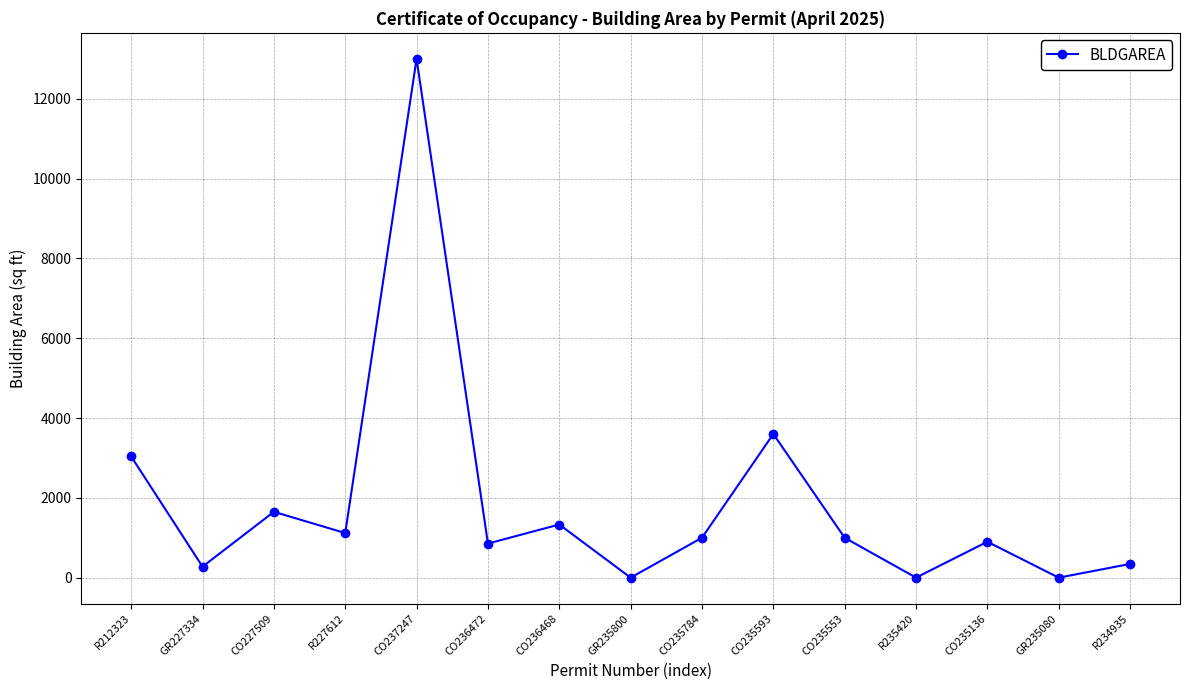

What is the change in value from R227612 to CO235784?

-118